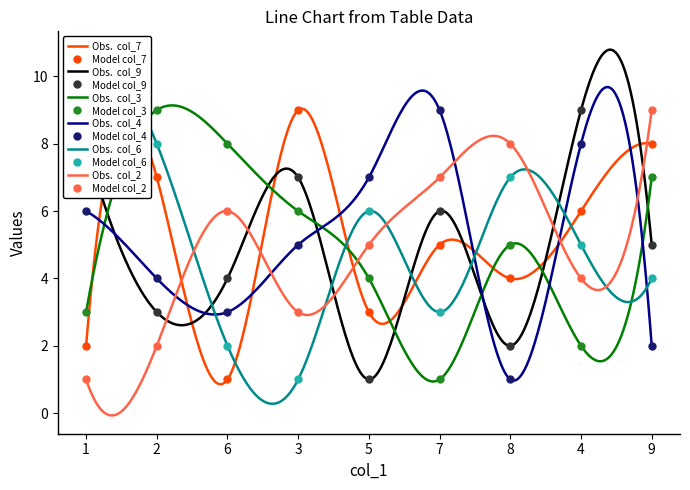

What is the difference between the maximum and minimum values in the col_3 series?

8